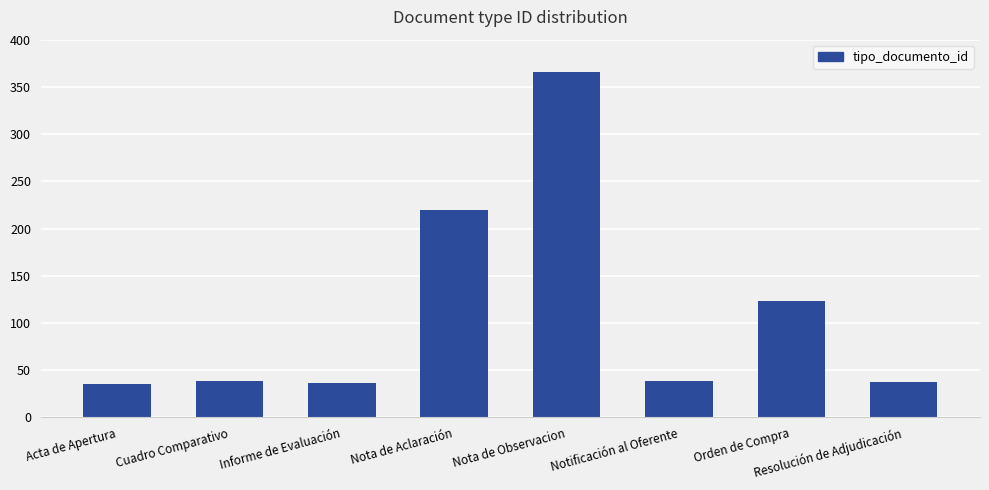

What is the greatest value displayed?

366